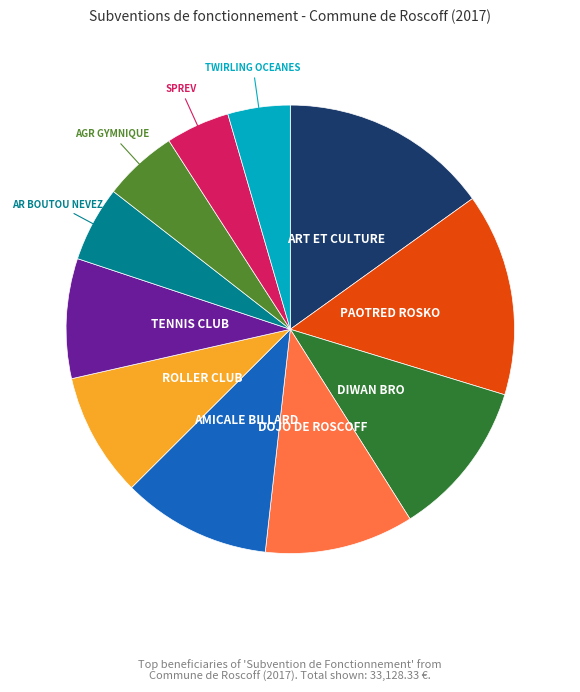

Is there any slice that represents more than half of the pie?

No